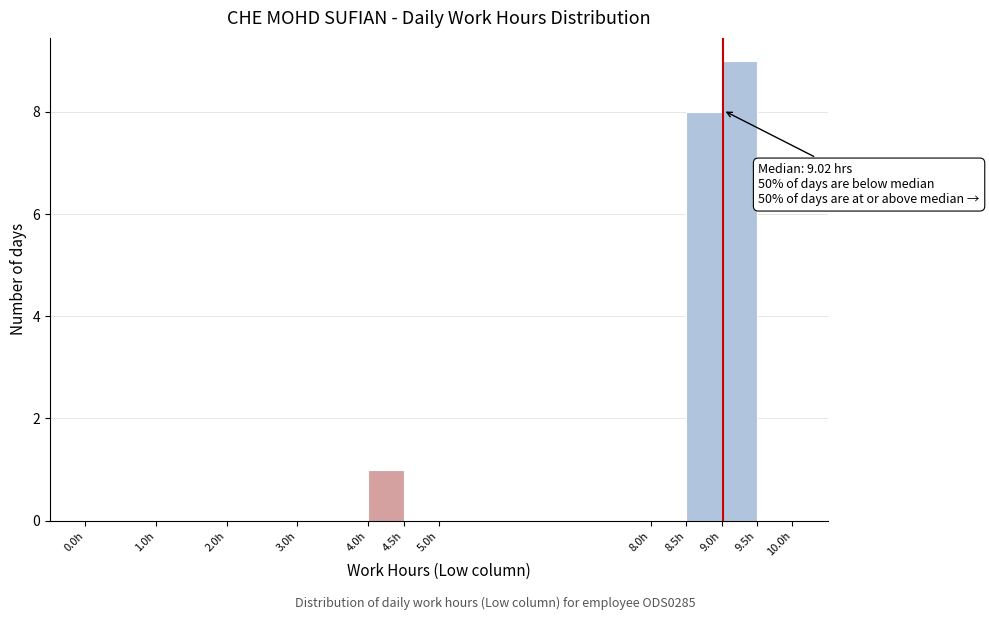

Which range on the x-axis has the tallest bar?

9.0 to 9.5